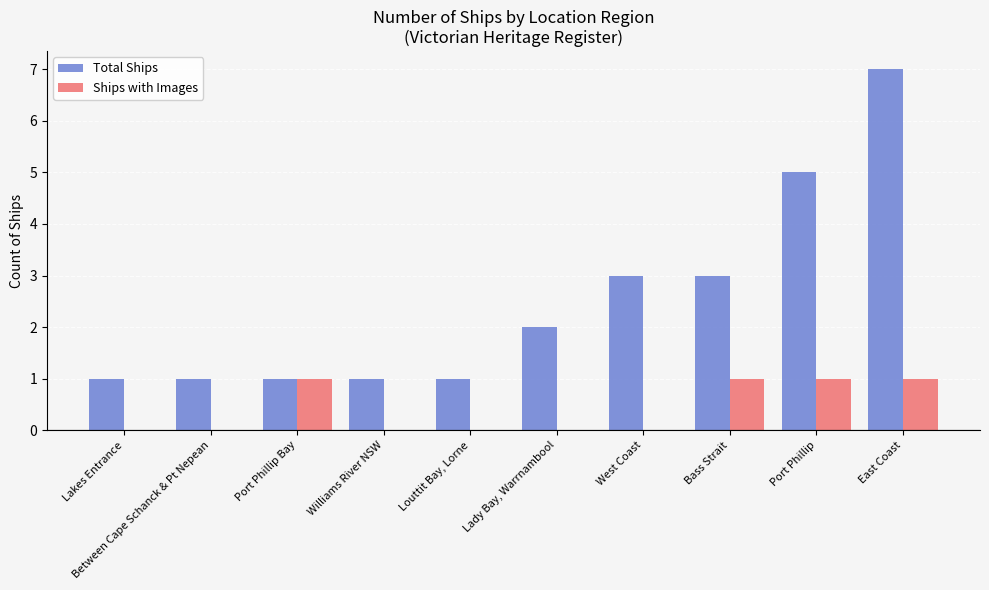

What is the sum of all Ships with Images values?

4